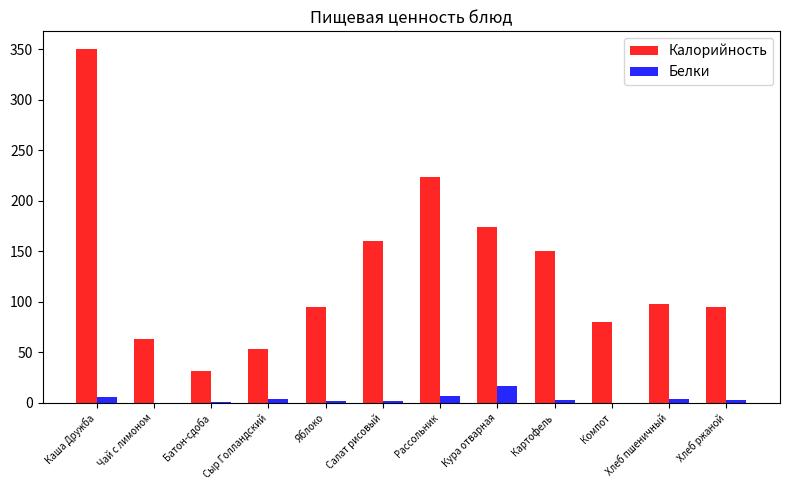

The Калорийность series shows 94.5 at Хлеб ржаной. True or false?

True